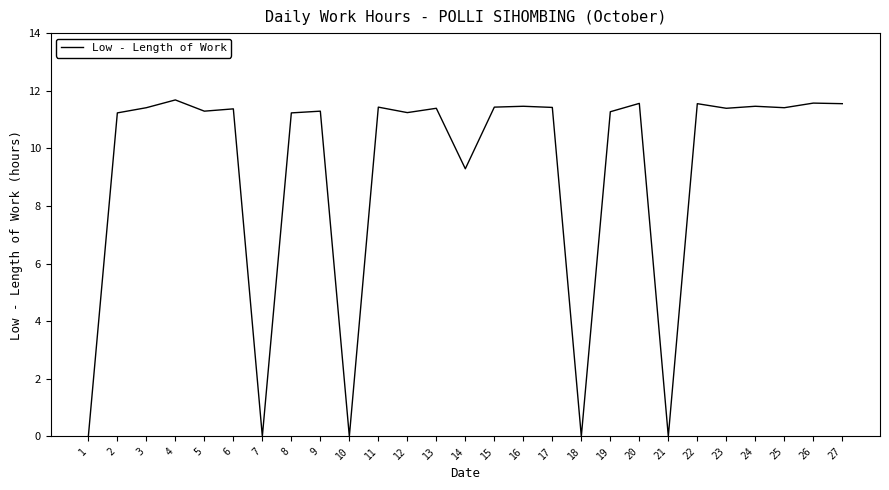

The chart shows a value of 11.2 at 2. True or false?

True